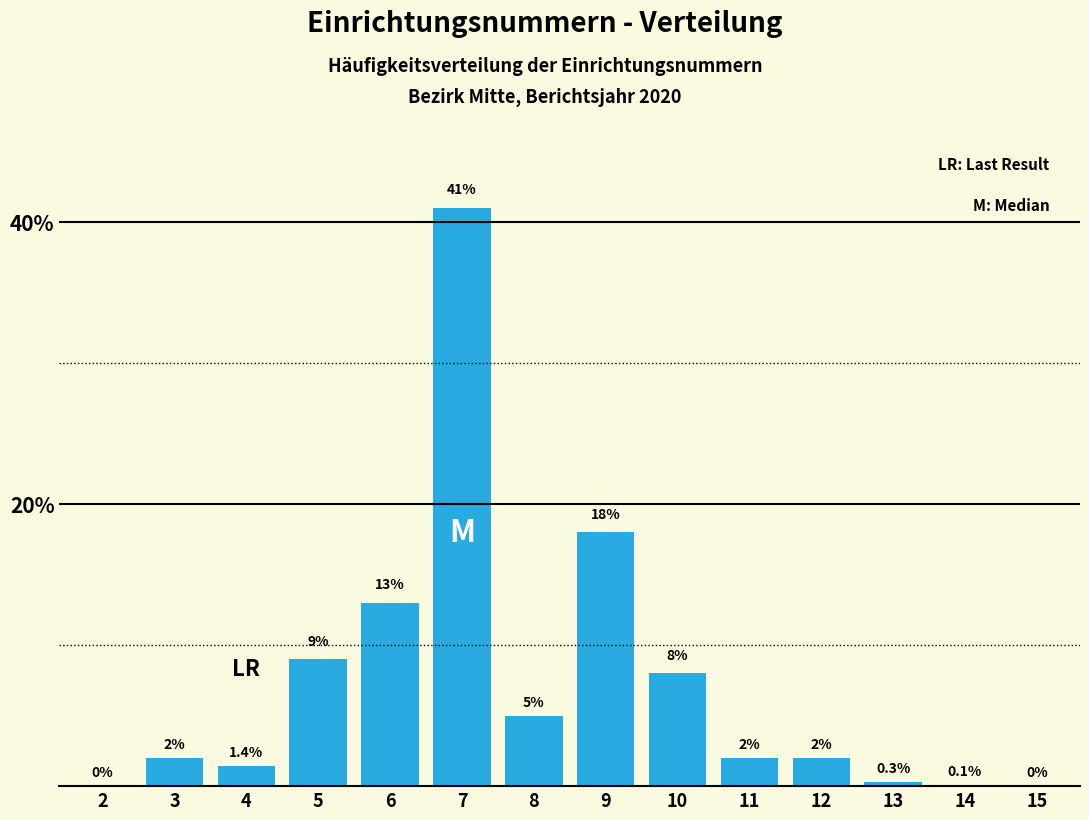

Reading left to right, list all the values displayed in this chart.

2=0.0	3=2.0	4=1.4	5=9.0	6=13.0	7=41.0	8=5.0	9=18.0	10=8.0	11=2.0	12=2.0	13=0.3	14=0.1	15=0.0